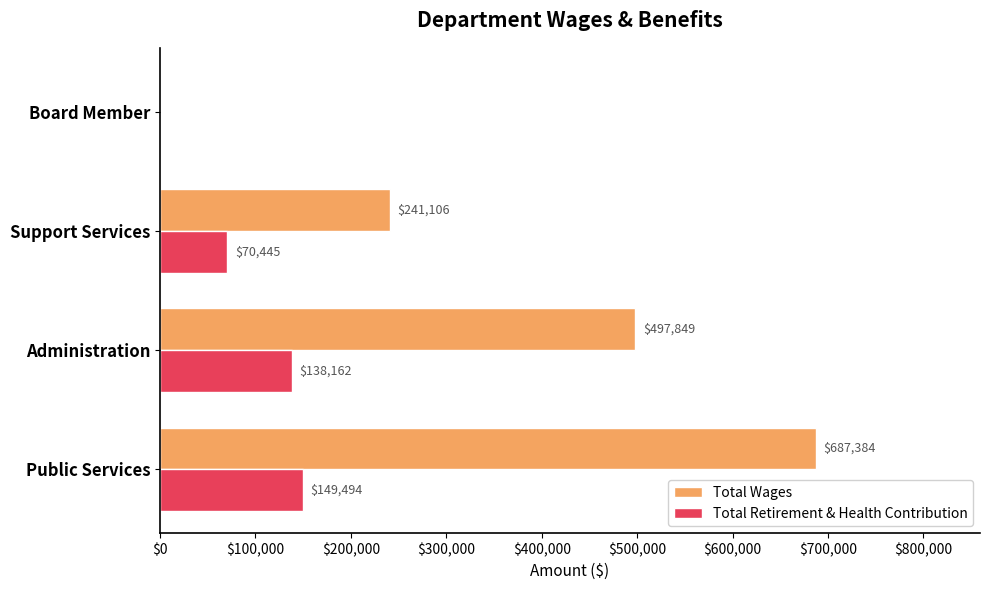

Which series has the largest total across all categories?

Total Wages